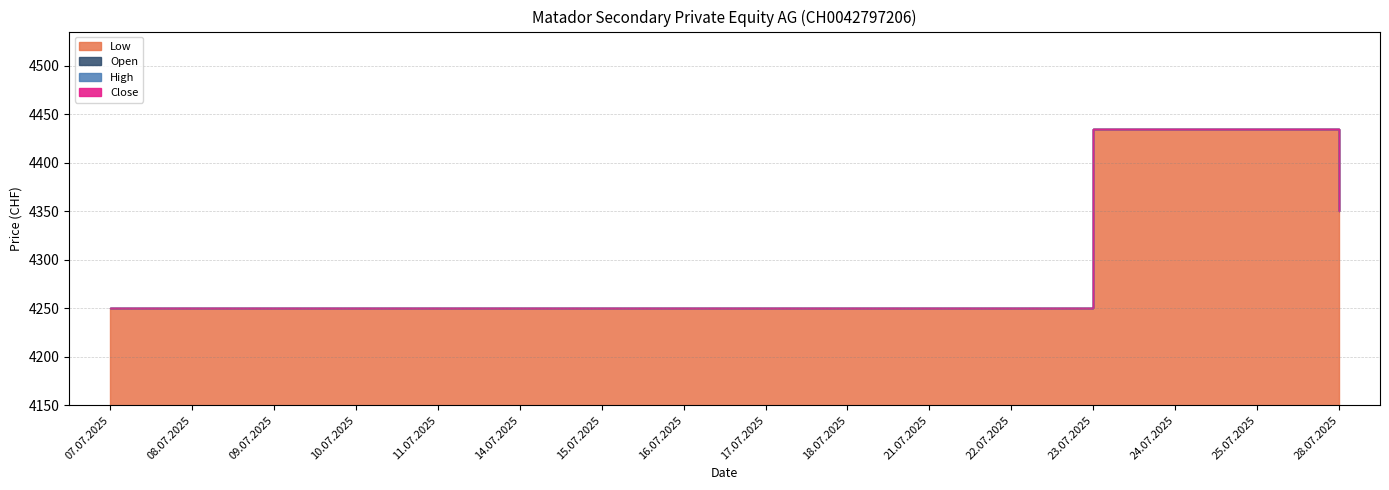

Which series has the widest spread of values?

Open